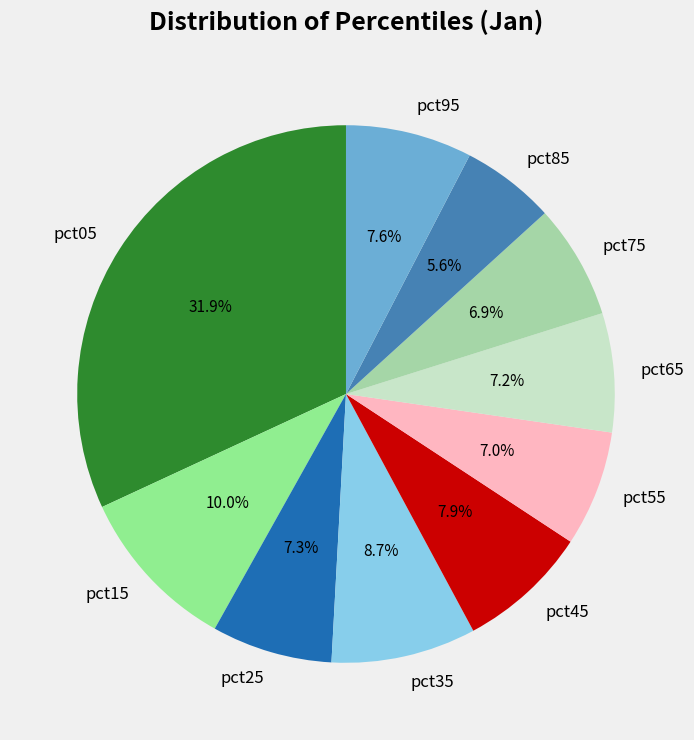

Does any single category account for the majority?

No